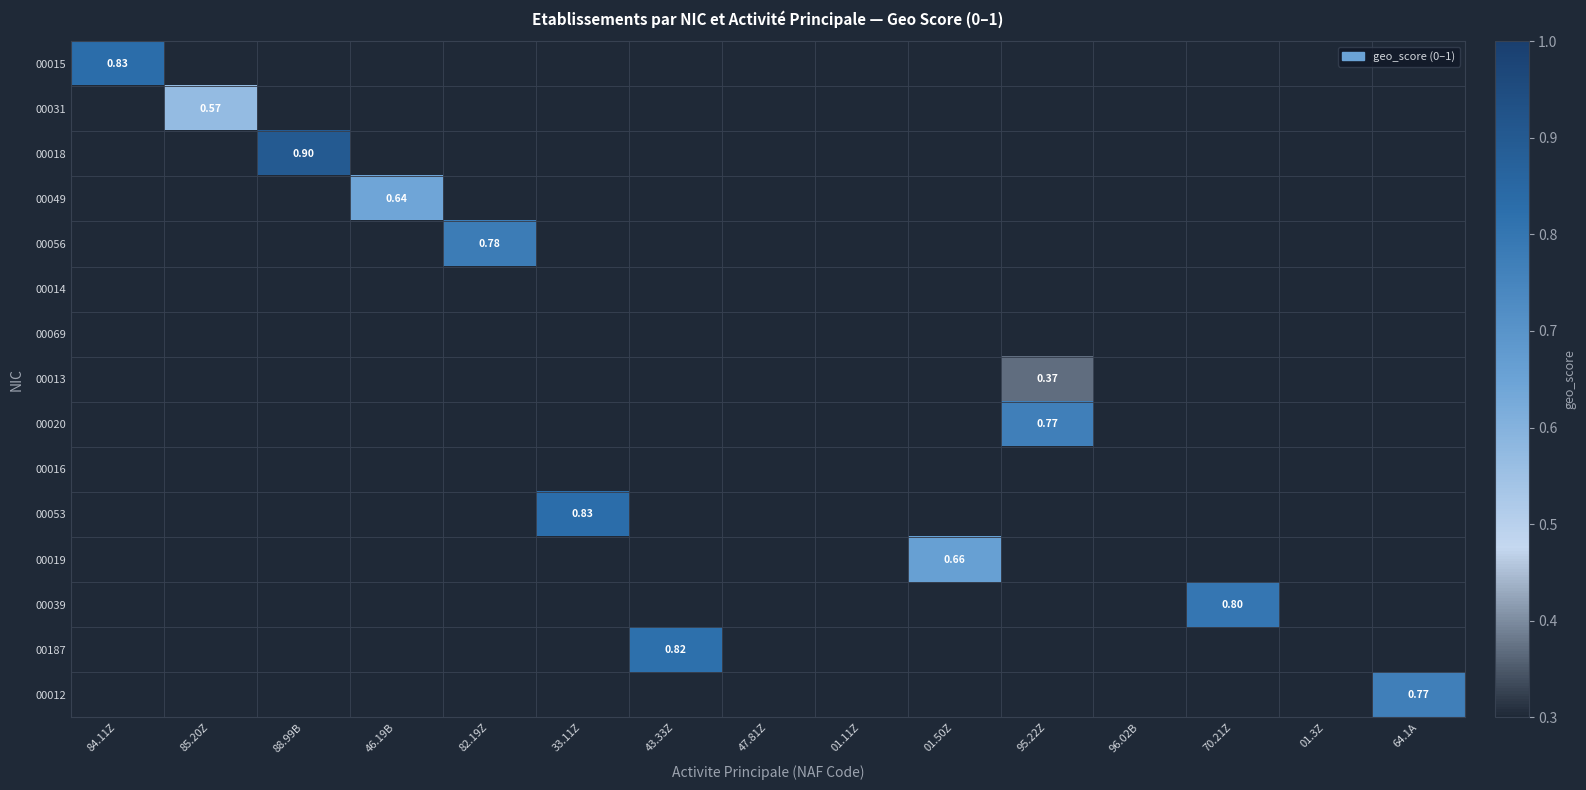

The value of 00056 at 01.11Z is 0.0. True or false?

True